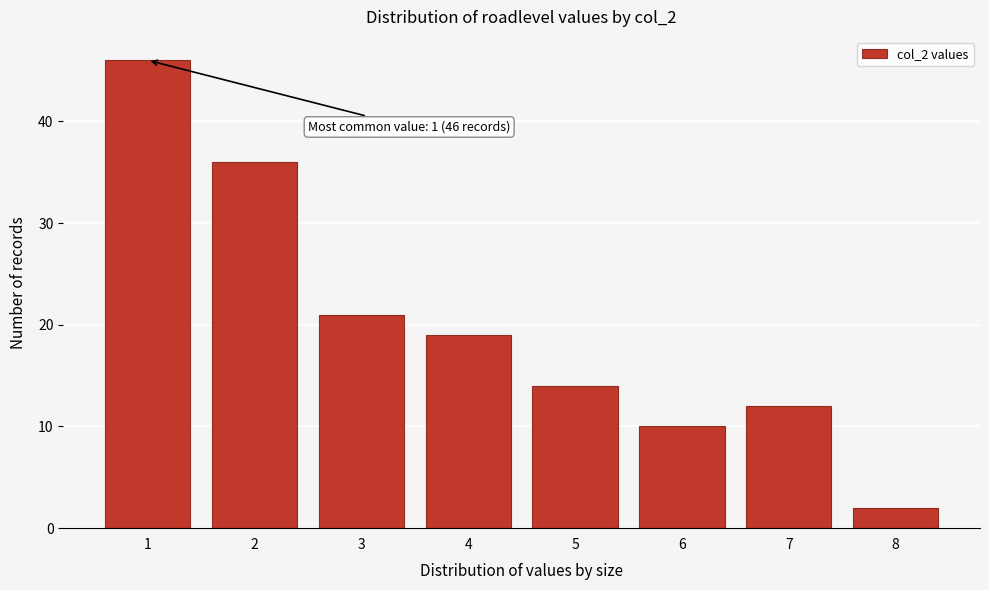

Reading left to right, what are all the values shown in this chart?

46	36	21	19	14	10	12	2